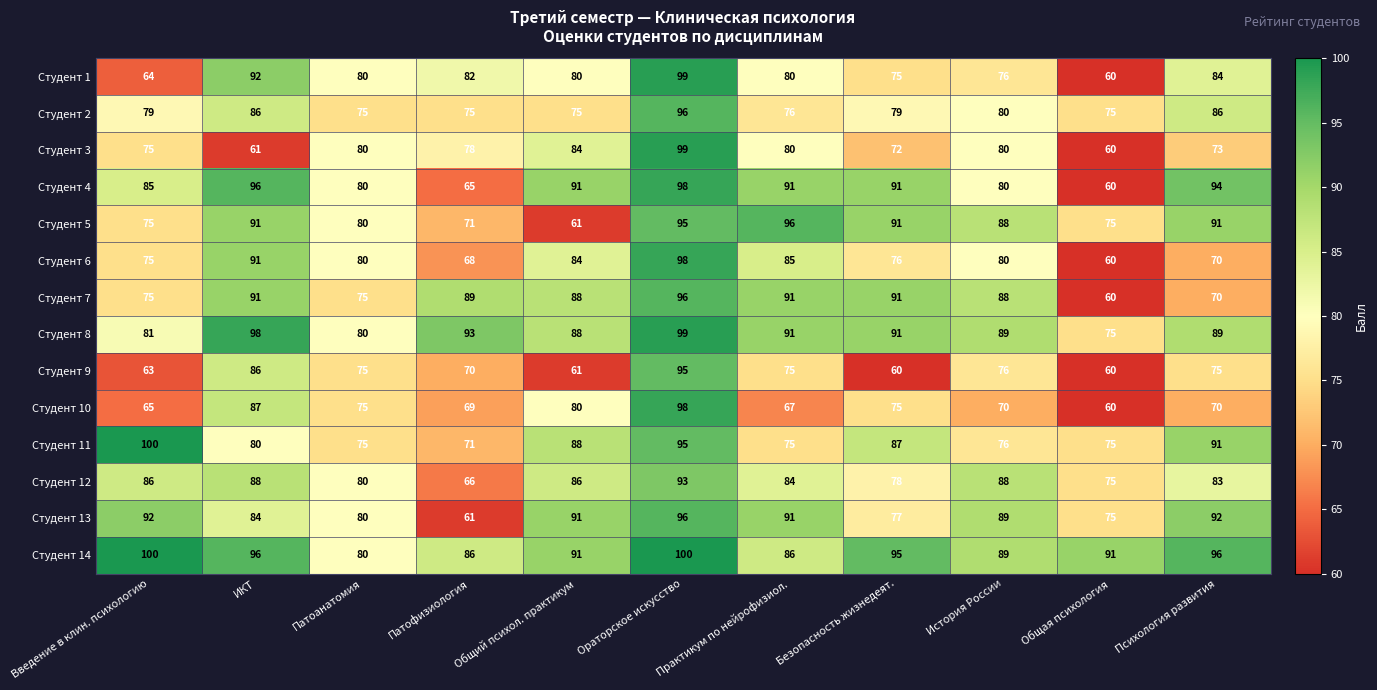

At how many categories does at least one series exceed 79?

11